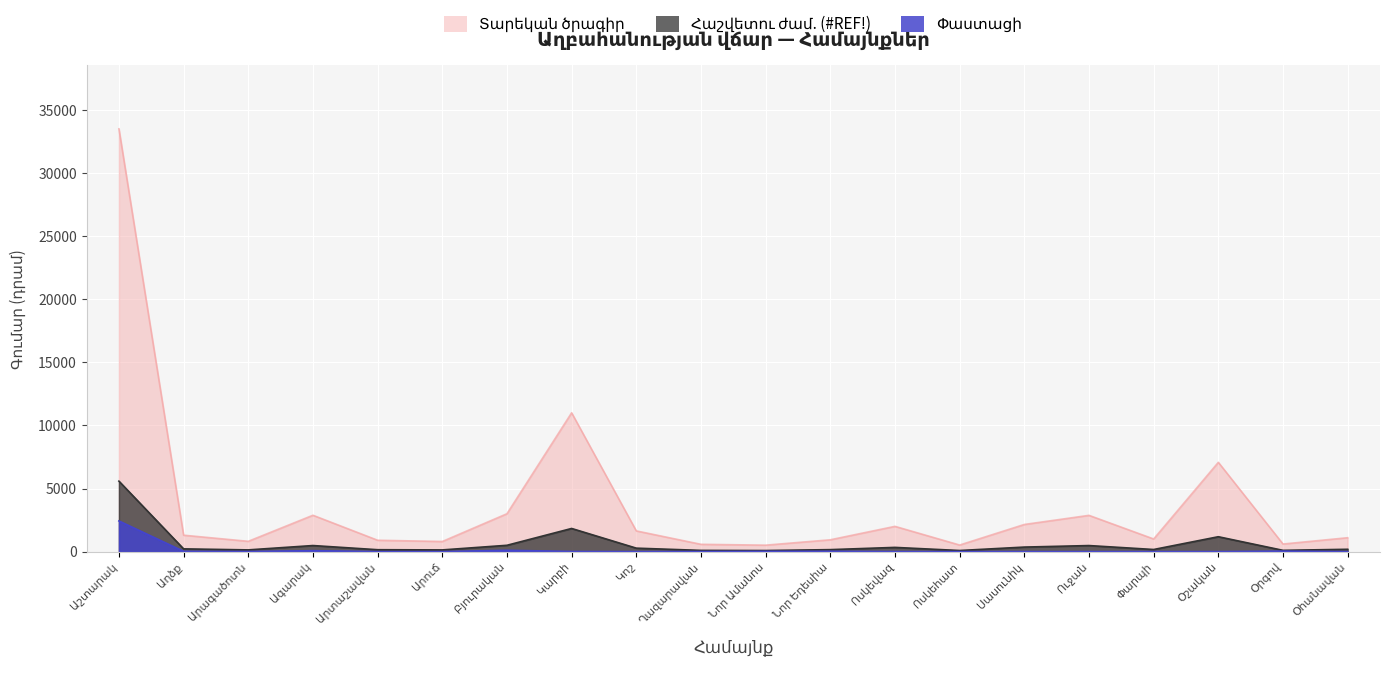

What is the difference between the maximum and minimum values in the Փաստացի series?

2428.3